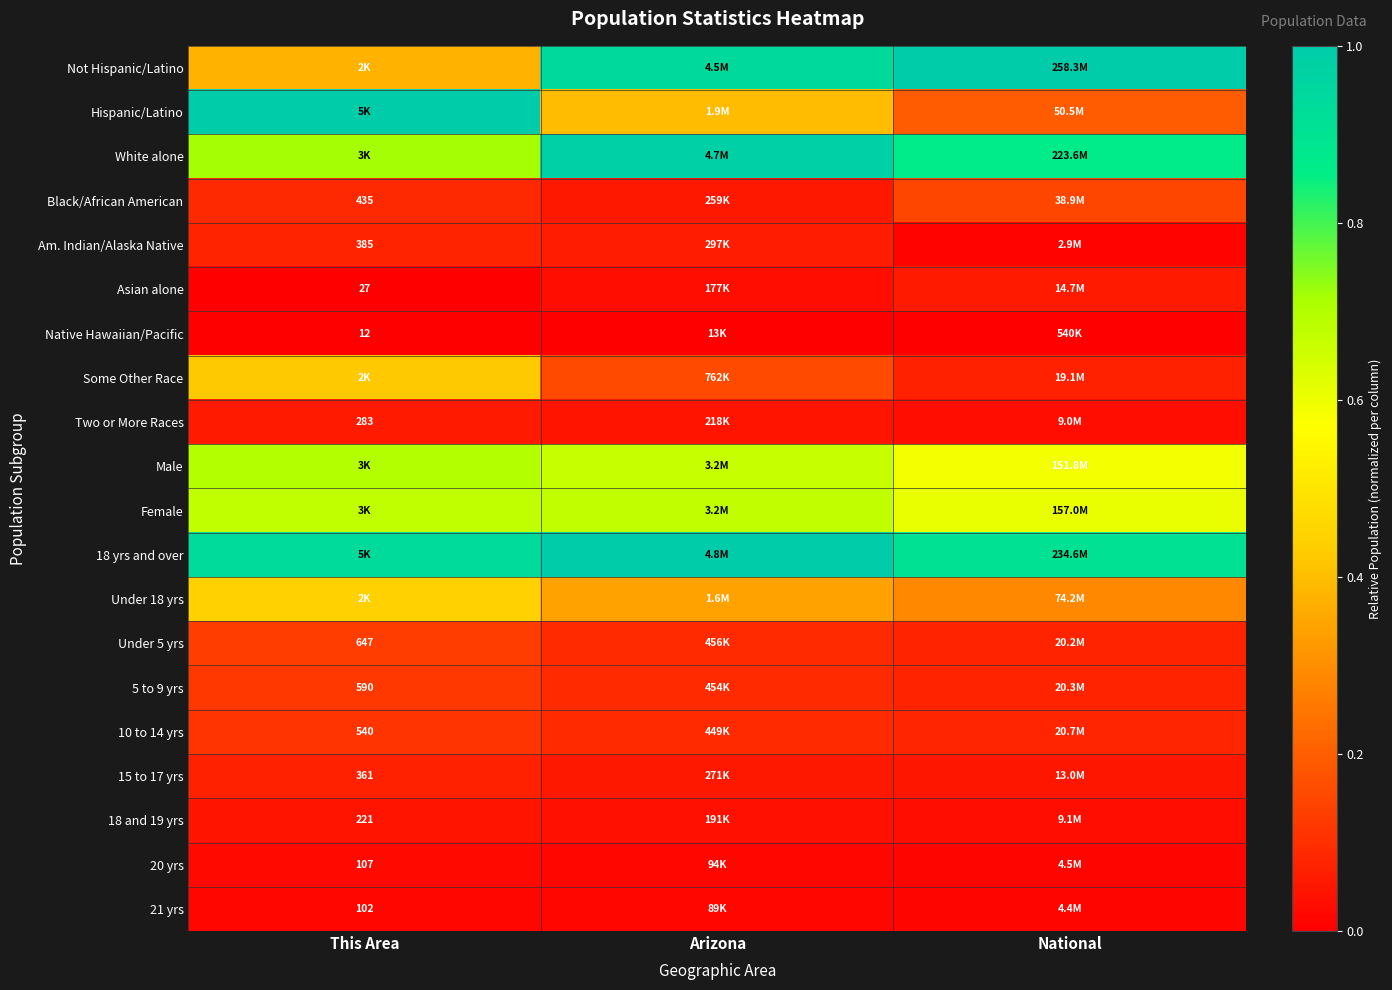

At how many categories does at least one series exceed 0?

3